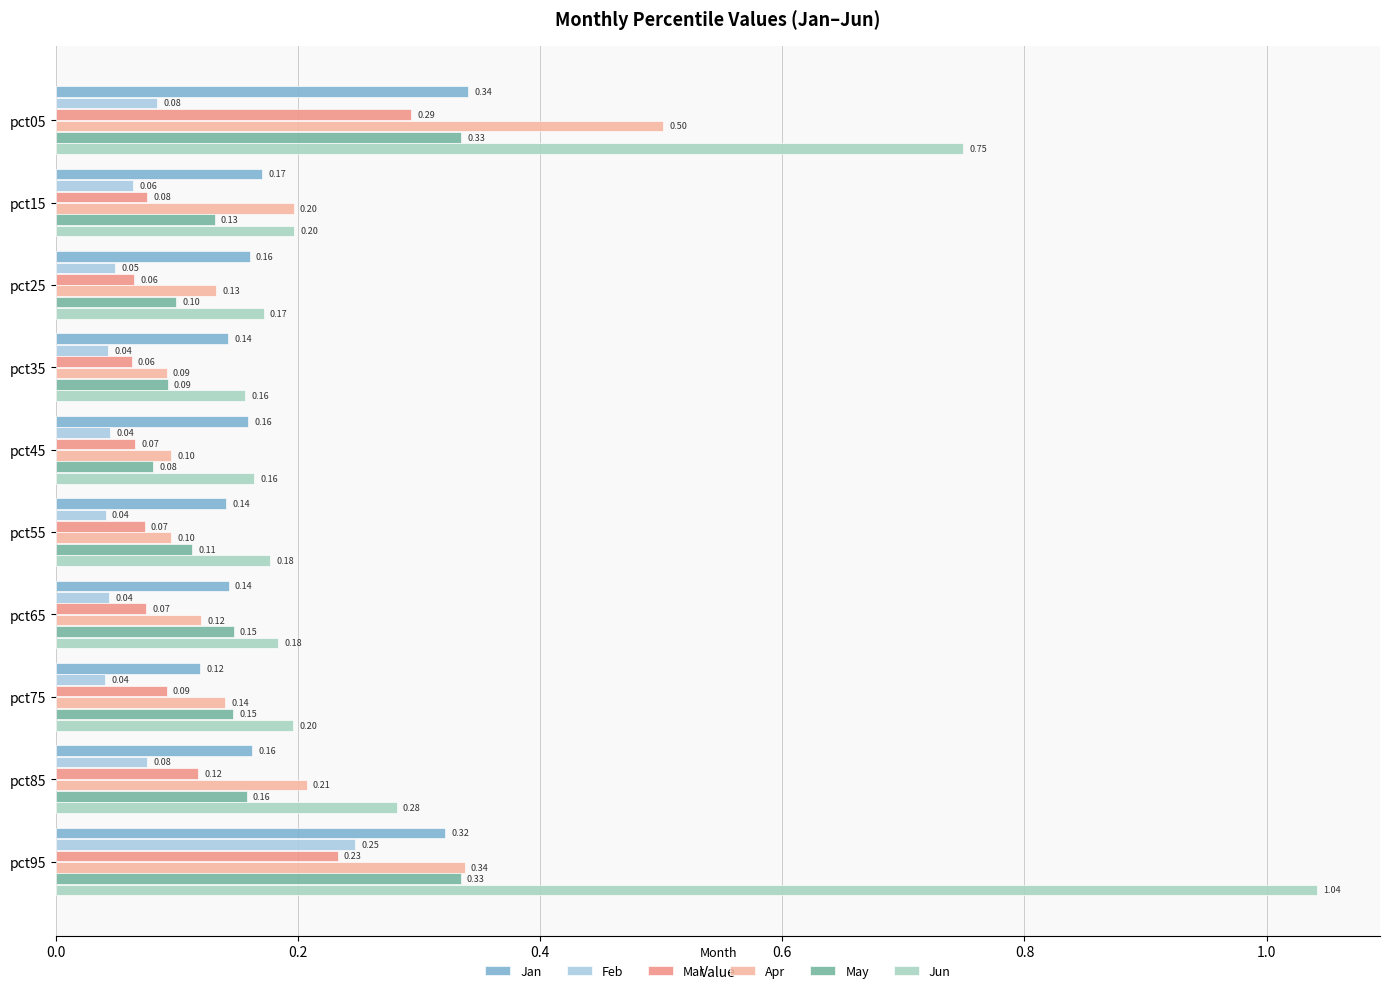

What are all the series names shown in the legend?

Jan, Feb, Mar, Apr, May, Jun